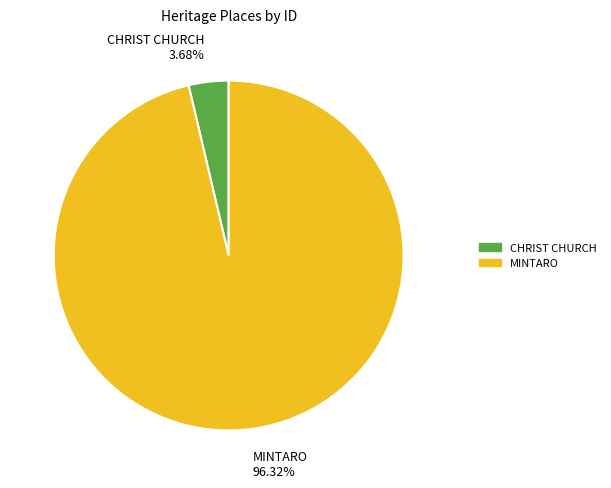

Rank the categories by value from lowest to highest.

CHRIST CHURCH, MINTARO